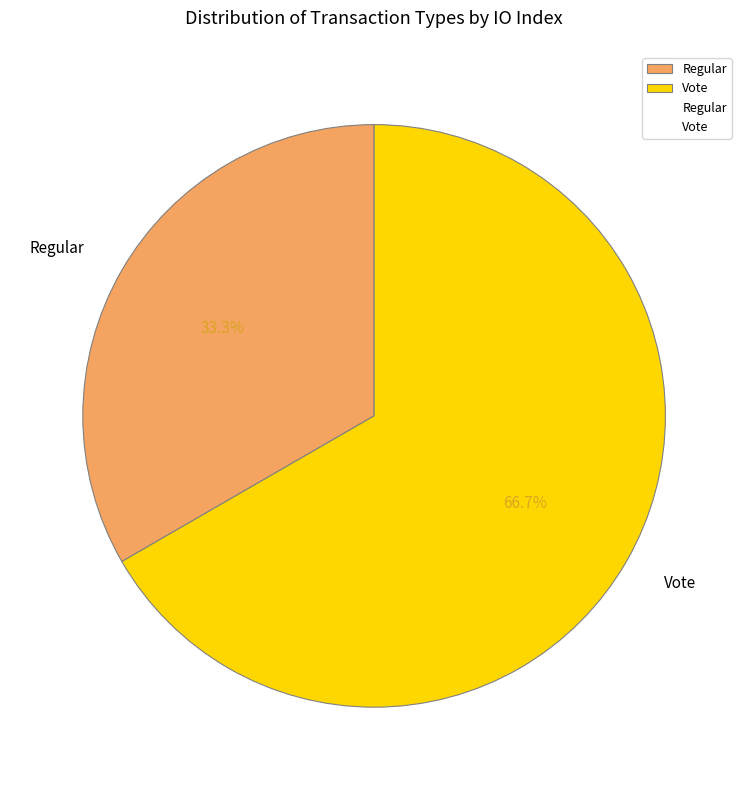

To the nearest percent, what is the difference between the Regular and Vote slice percentages?

33%